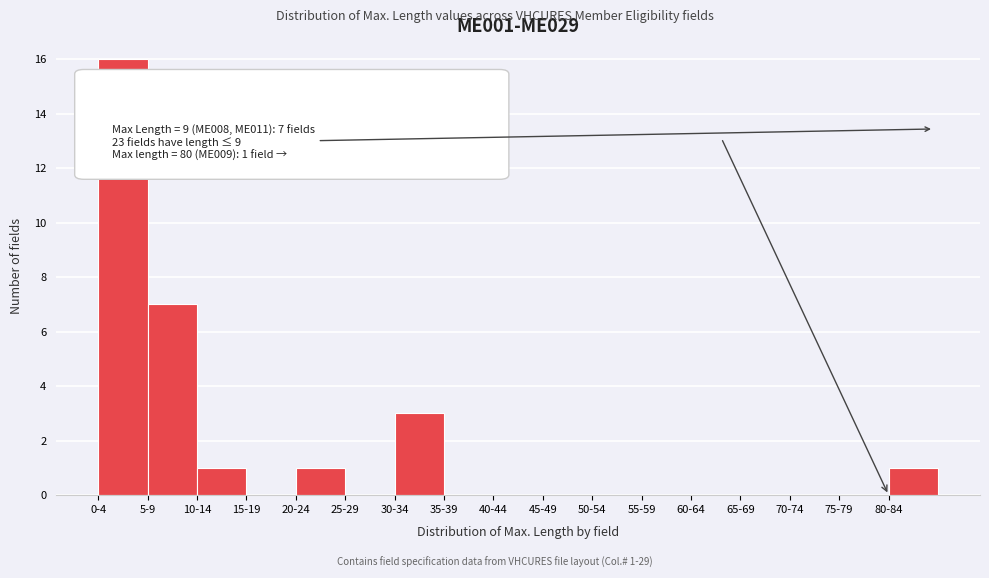

Reading right to left, what are all the values shown in this chart?

80-84=1	75-79=0	70-74=0	65-69=0	60-64=0	55-59=0	50-54=0	45-49=0	40-44=0	35-39=0	30-34=3	25-29=0	20-24=1	15-19=0	10-14=1	5-9=7	0-4=16